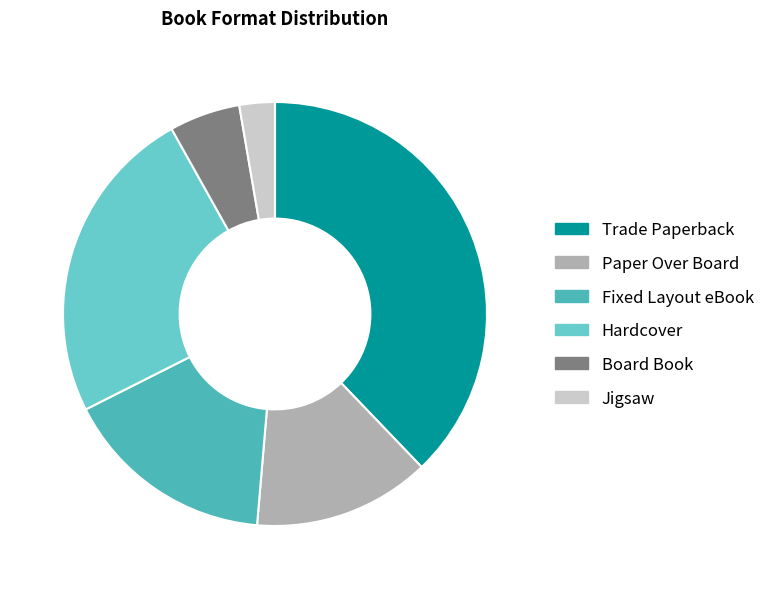

Rank the categories by value from lowest to highest.

Jigsaw, Board Book, Paper Over Board, Fixed Layout eBook, Hardcover, Trade Paperback